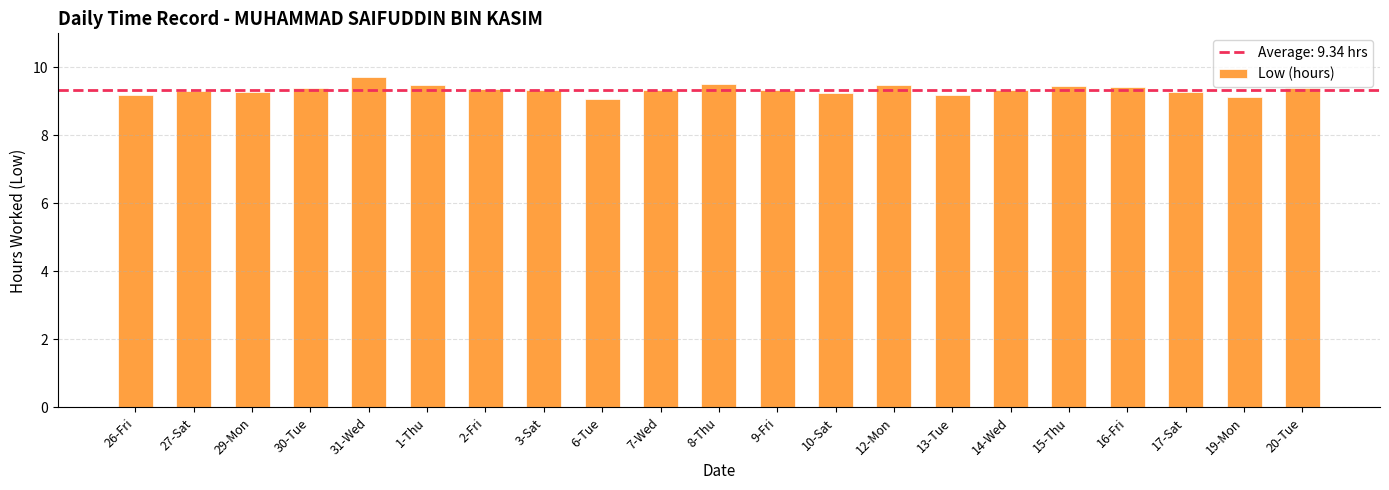

What is the average value?

9.3